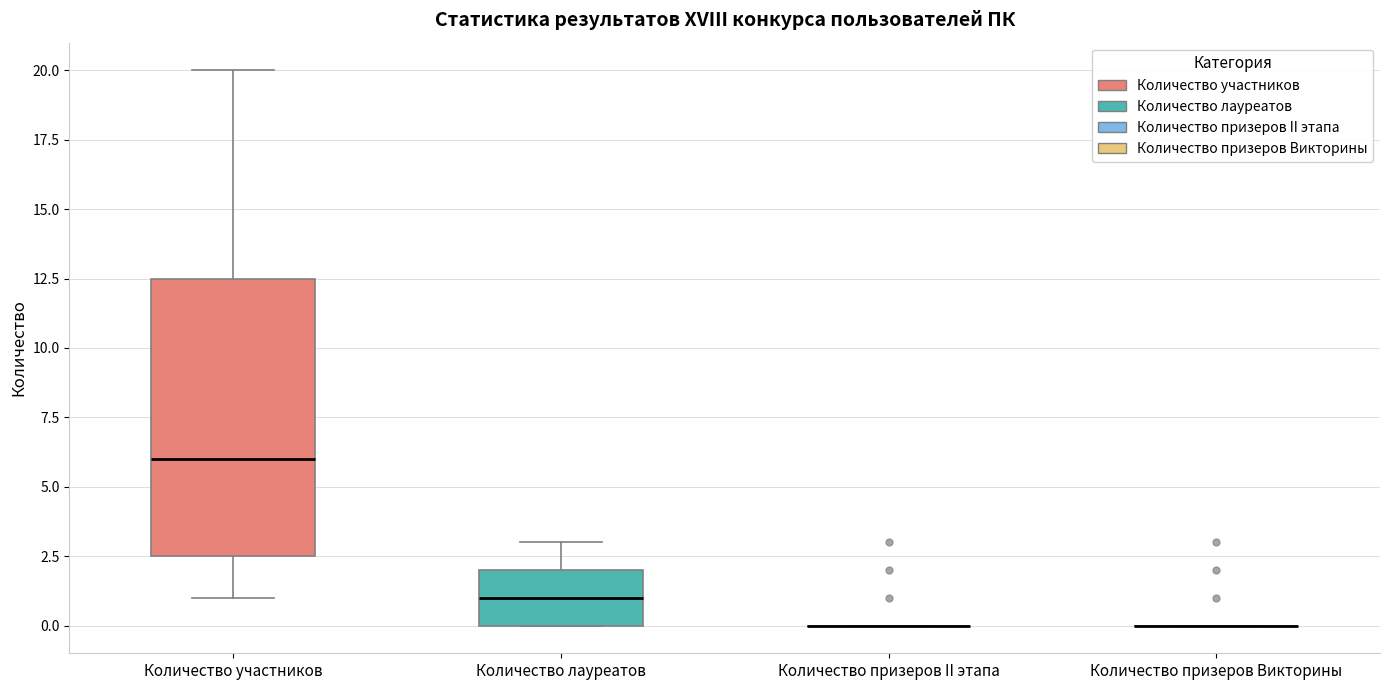

Reading left to right, transcribe this box plot: for each box, give where its median line is, the range the box spans, and where its two whiskers end, as read against the y-axis. The values are not printed on the chart, so give them approximately, as read against the axis.

Количество участников: median 6.0, box 2.5 to 12.5, whiskers 1.0 to 20.0
Количество лауреатов: median 1.0, box 0.0 to 2.0, whiskers 0.0 to 3.0
Количество призеров II этапа: box collapsed to a line at 0.0, whiskers 0.0 to 0.0
Количество призеров Викторины: box collapsed to a line at 0.0, whiskers 0.0 to 0.0